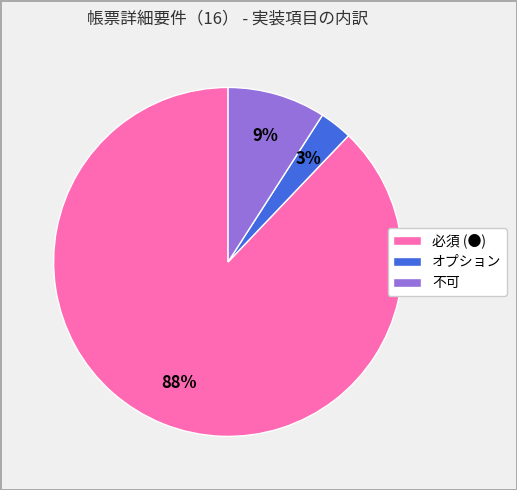

Is there any slice that represents more than half of the pie?

Yes